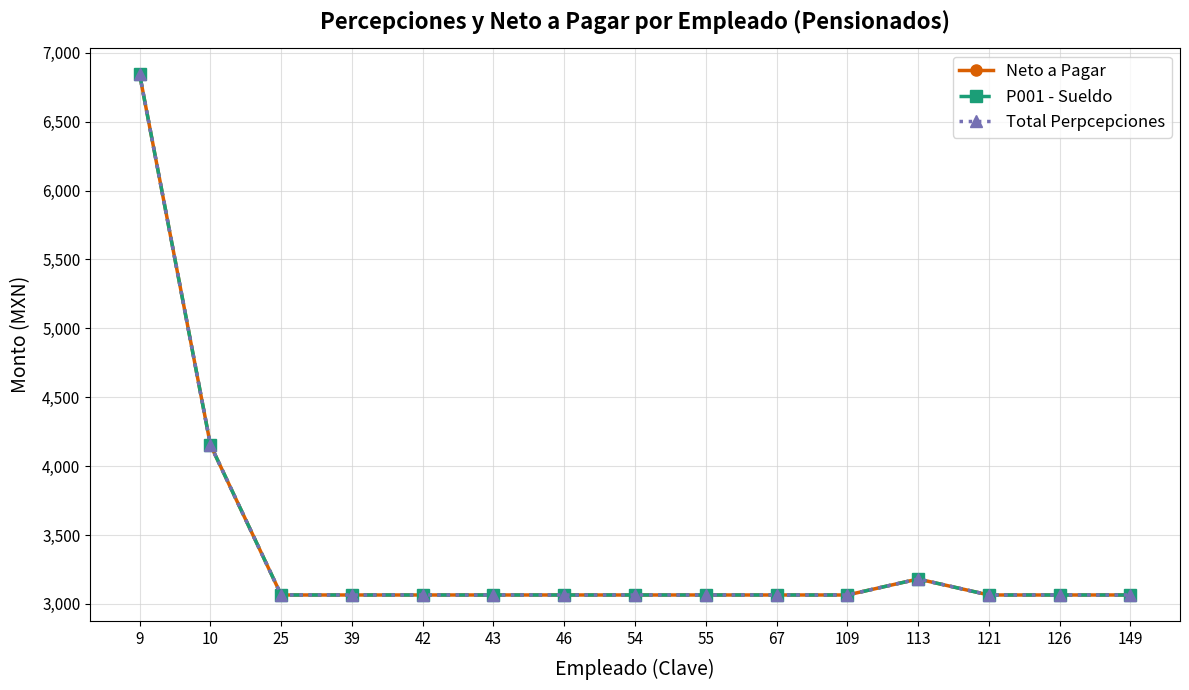

How many distinct data groups are displayed?

3